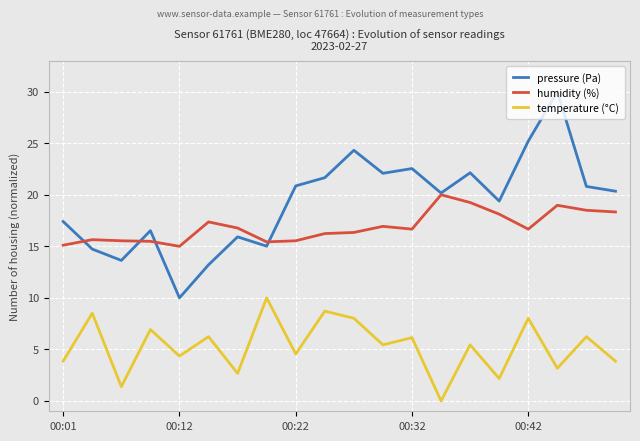

What is the maximum value for temperature (°C)?

10.0